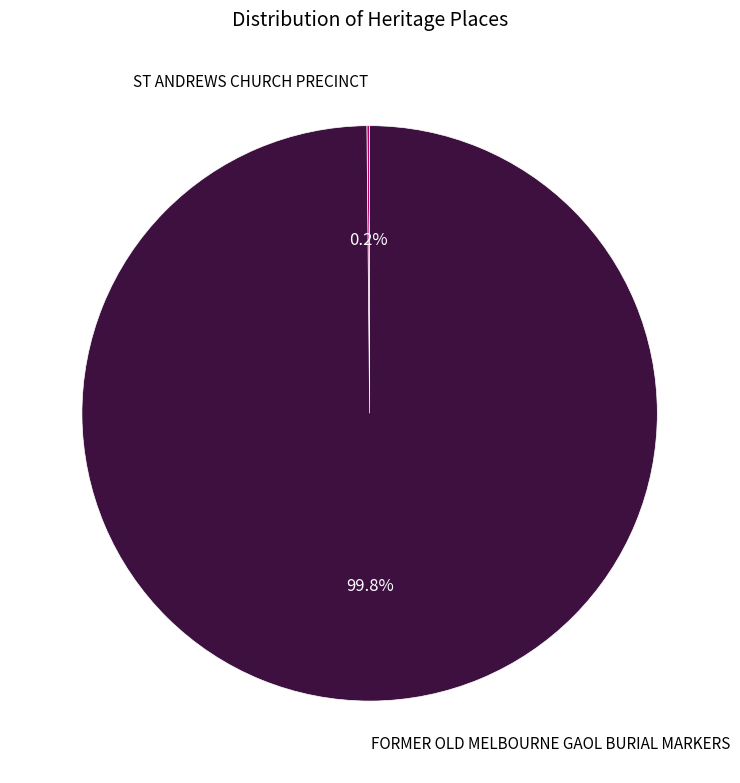

How much of the chart is everything except FORMER OLD MELBOURNE GAOL BURIAL MARKERS?

0.2%